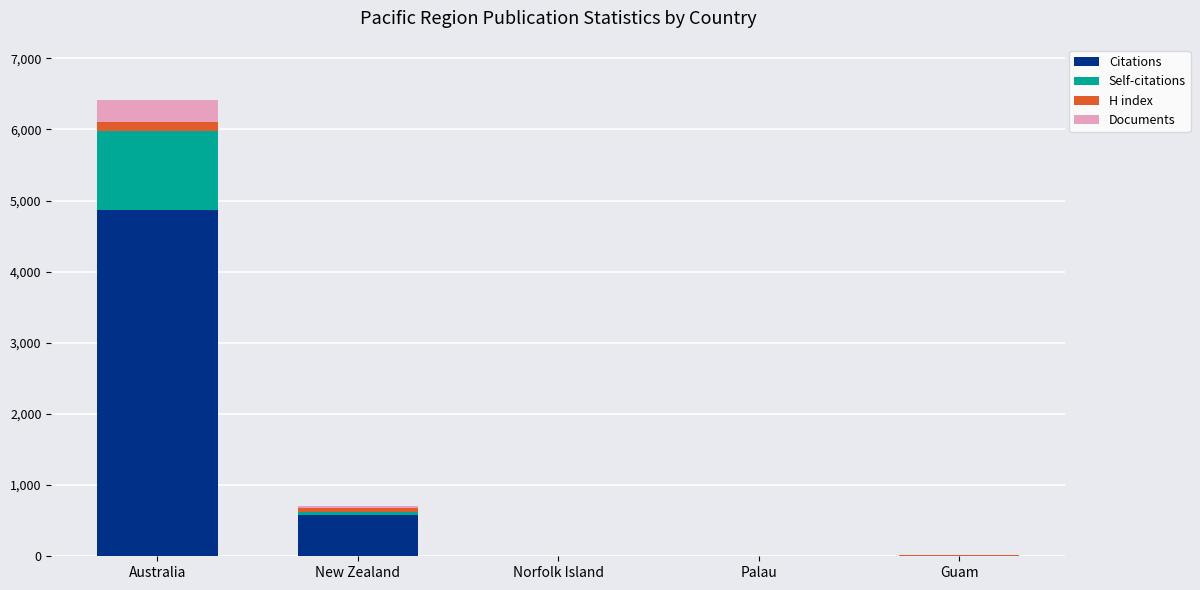

Where is Citations nearest to the value 2435?

New Zealand